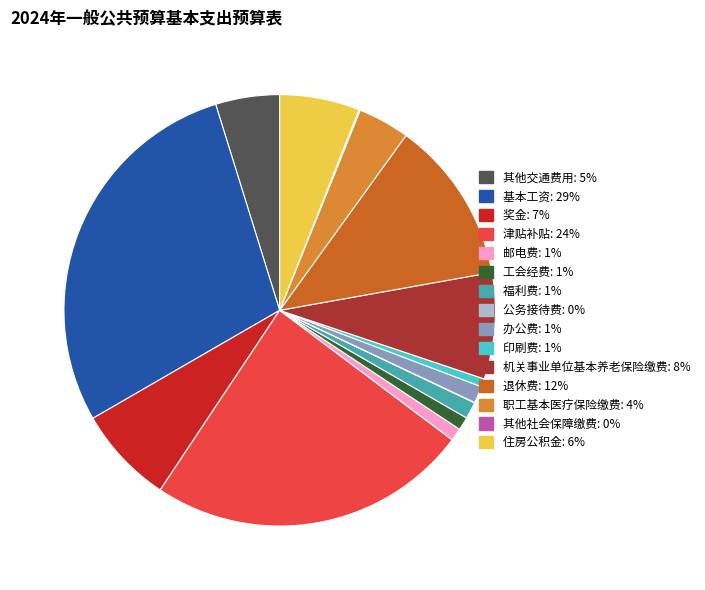

Does 住房公积金 represent more than half of the total?

No